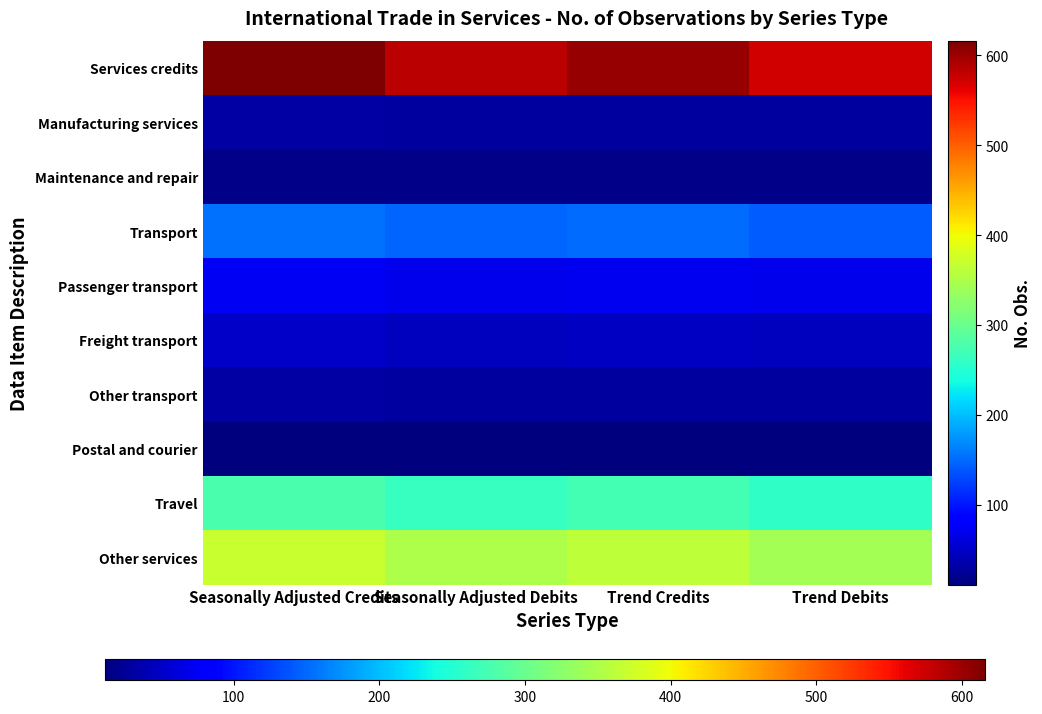

At how many categories does at least one series exceed 266?

4